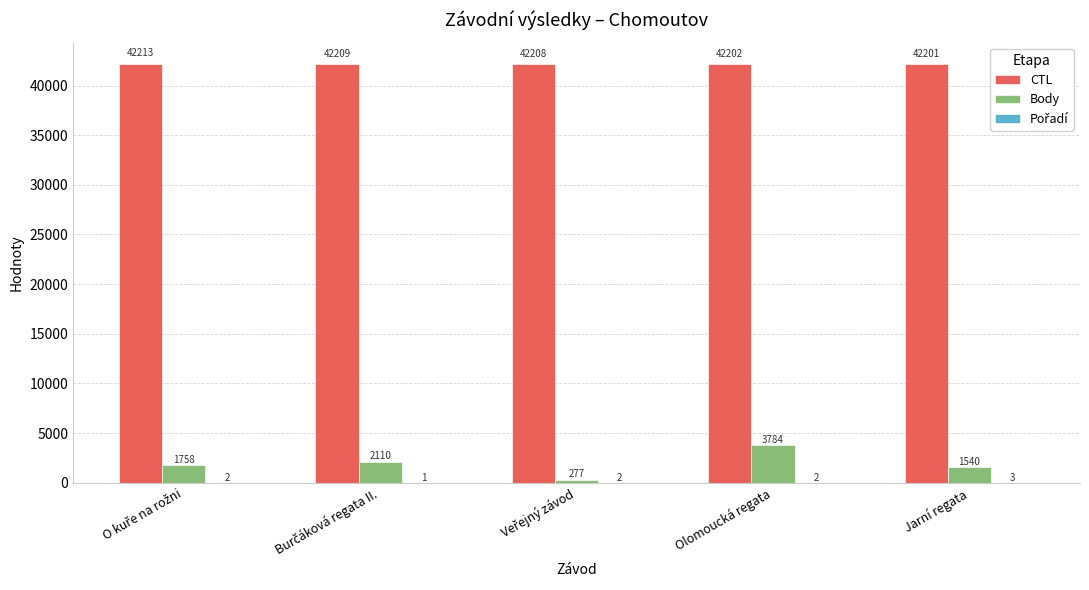

What is the approximate value of CTL at Olomoucká regata?

42202